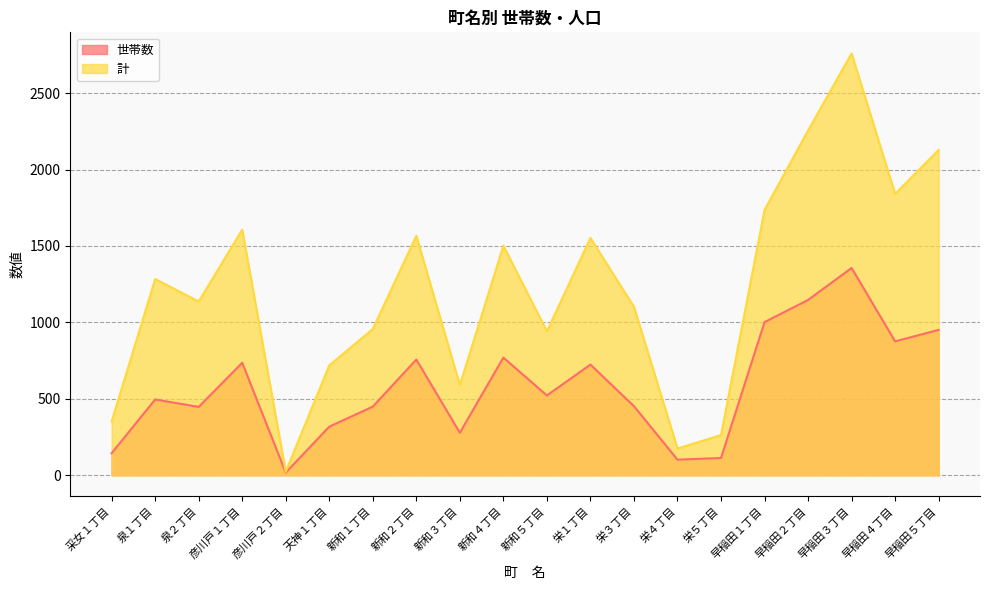

True or false: 計 and 世帯数 intersect in this chart.

False